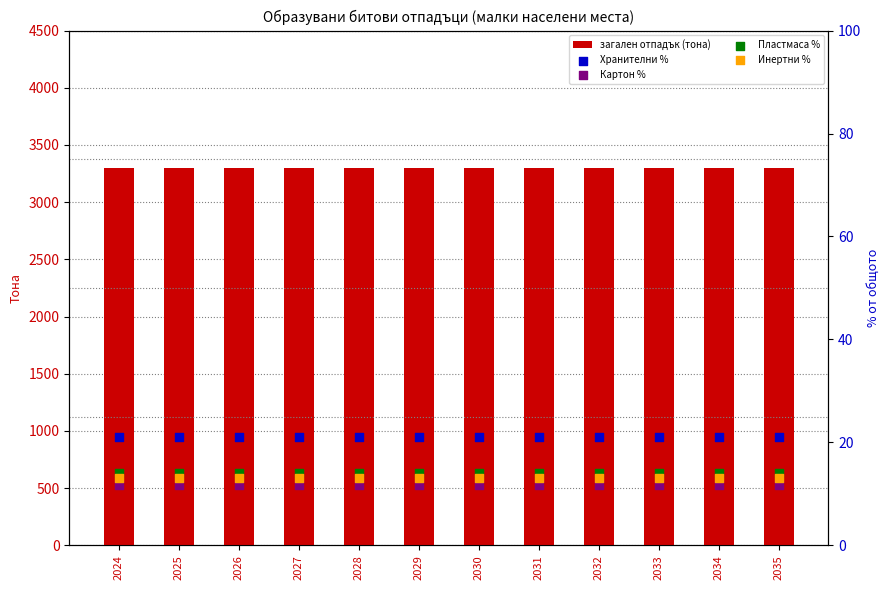

Which series has the largest Y range (max minus min)?

загален отпадък (тона)